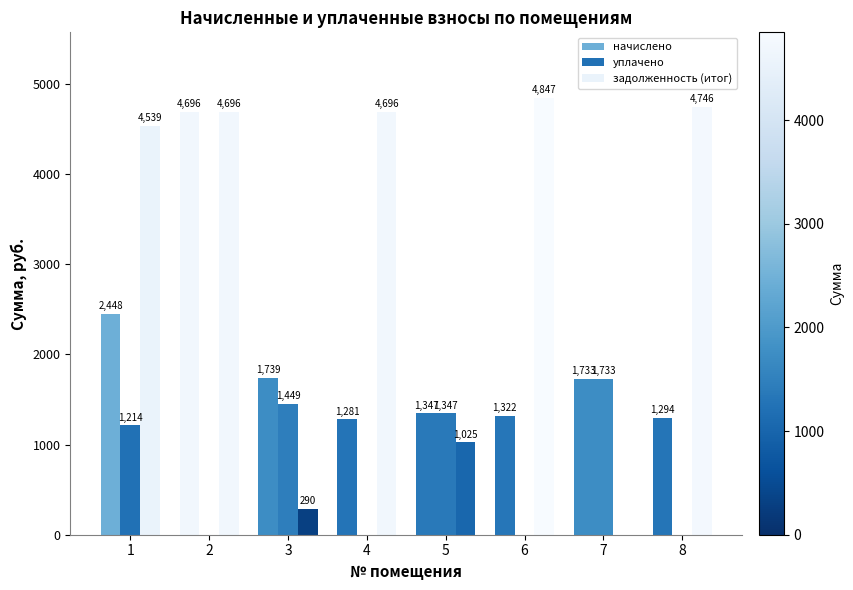

How many groups of bars are there?

8